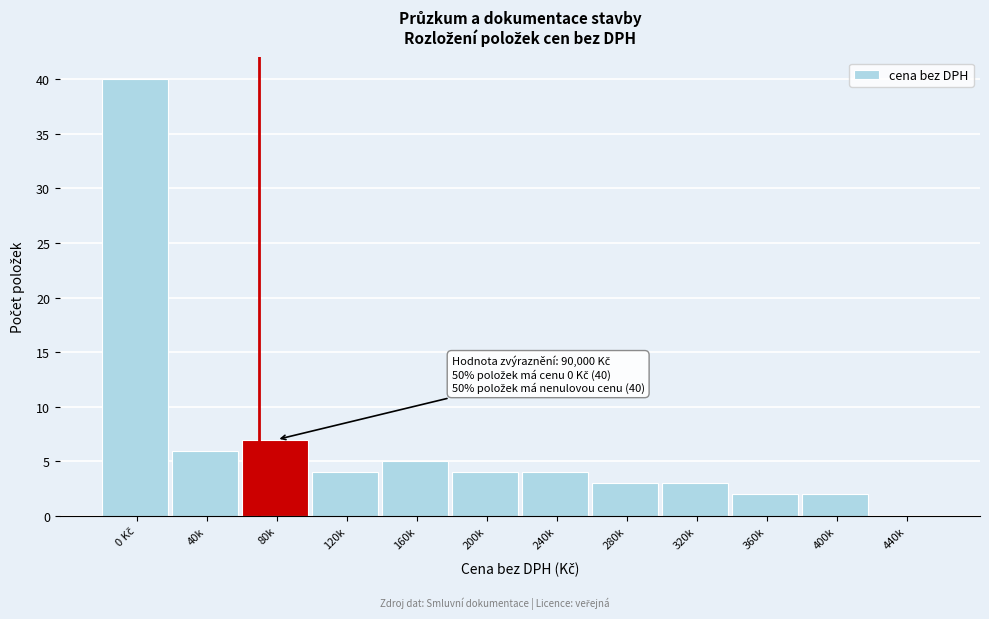

What is the sum of all values?

80